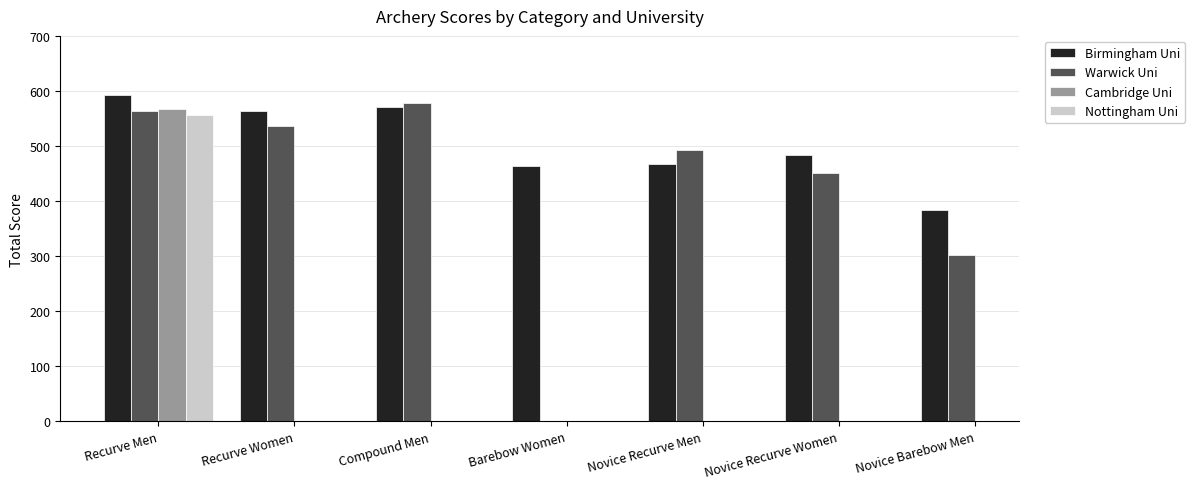

What is the sum of all Birmingham Uni values?

3523.5